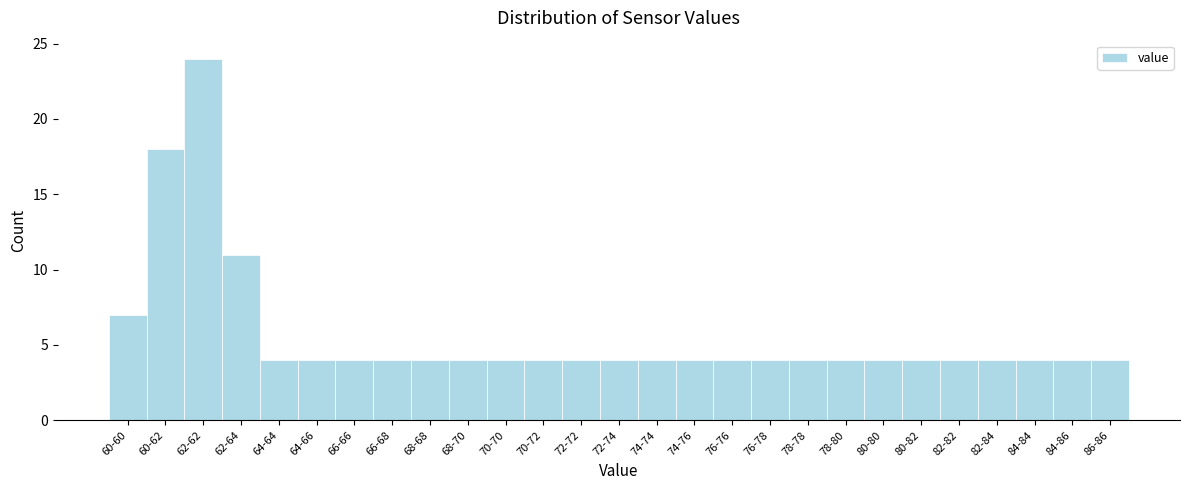

Reading left to right, list all the values displayed in this chart.

60-60=7	60-62=18	62-62=24	62-64=11	64-64=4	64-66=4	66-66=4	66-68=4	68-68=4	68-70=4	70-70=4	70-72=4	72-72=4	72-74=4	74-74=4	74-76=4	76-76=4	76-78=4	78-78=4	78-80=4	80-80=4	80-82=4	82-82=4	82-84=4	84-84=4	84-86=4	86-86=4